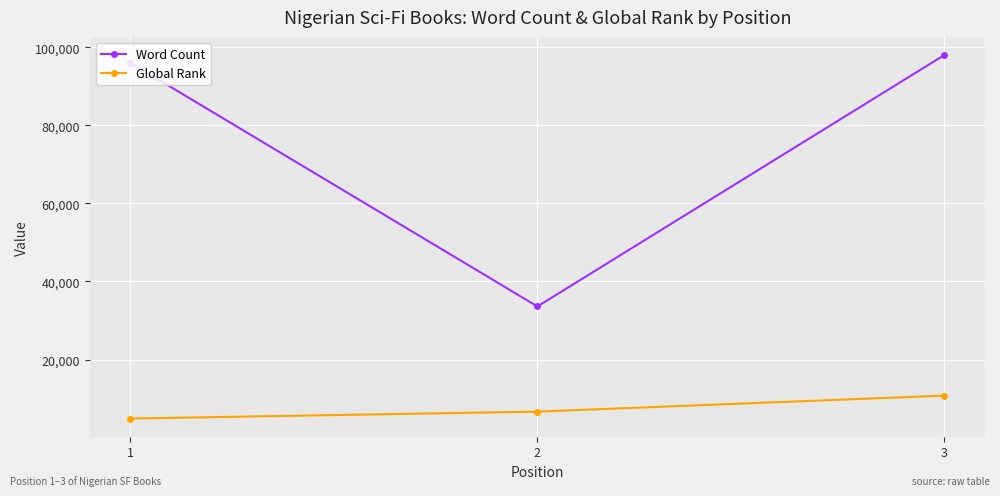

The Global Rank series shows 10758 at 3. True or false?

True